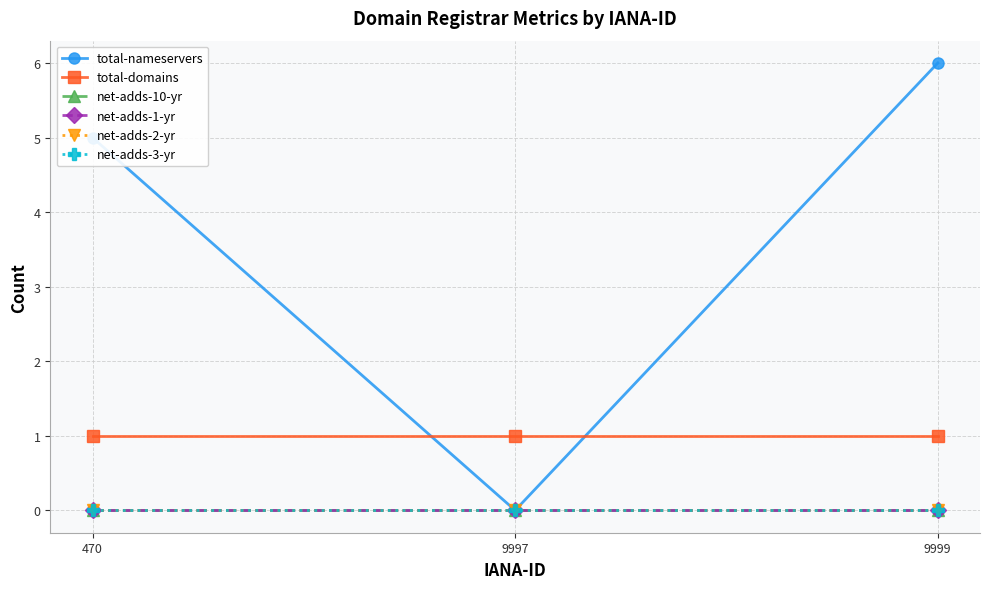

Does the chart have visible grid lines?

Yes